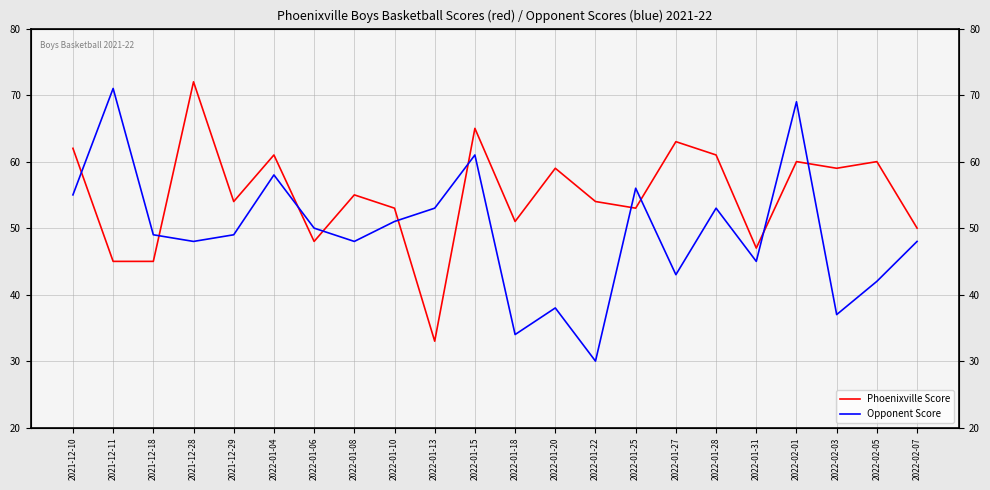

What is the average value of the Phoenixville Score series?

55